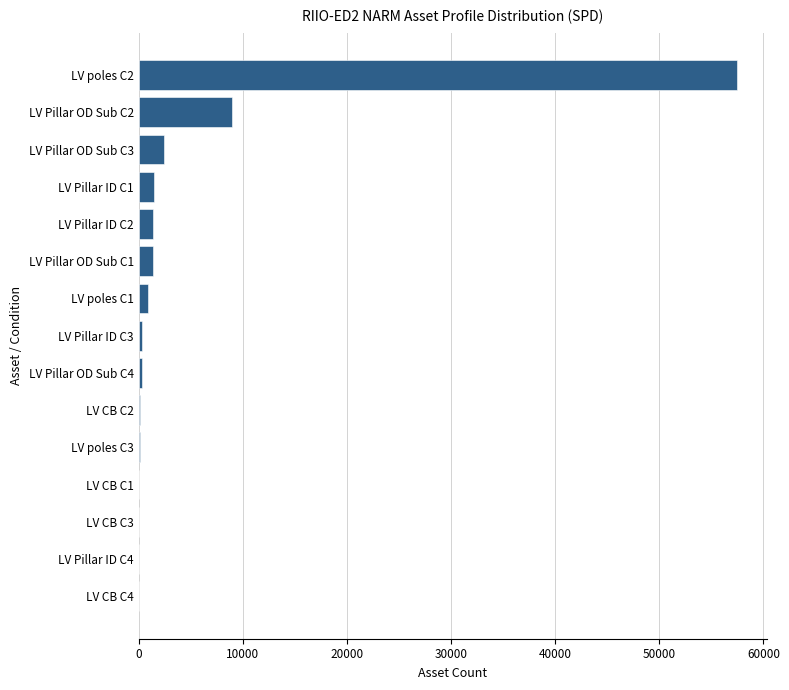

What is the greatest value displayed?

57477